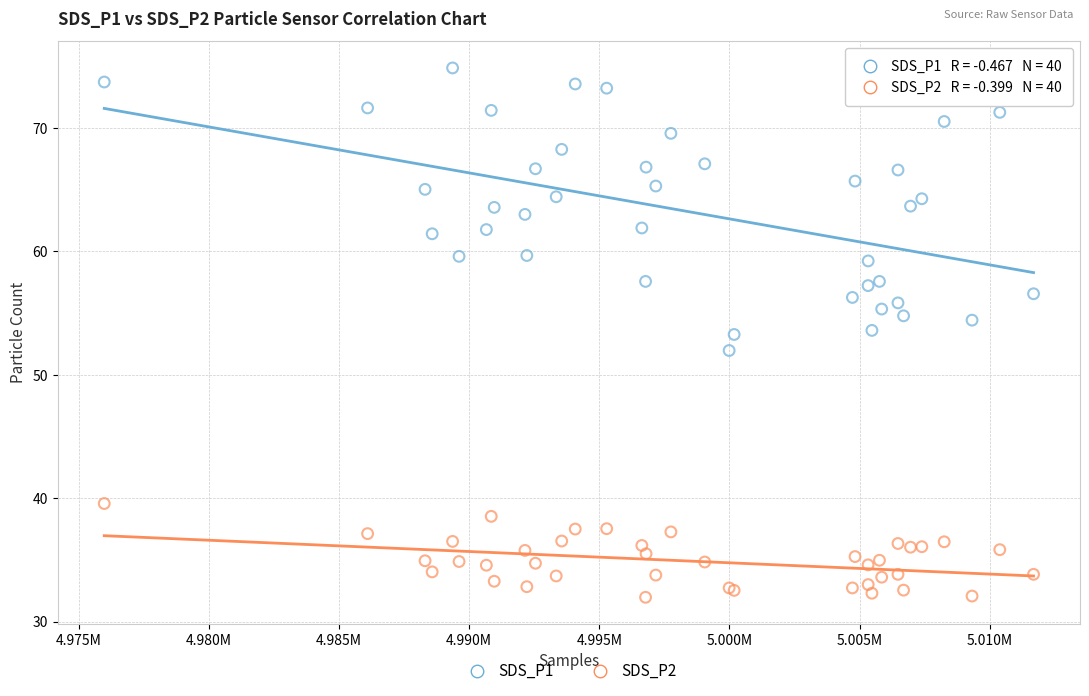

Which series contains the highest Y value?

SDS_P1